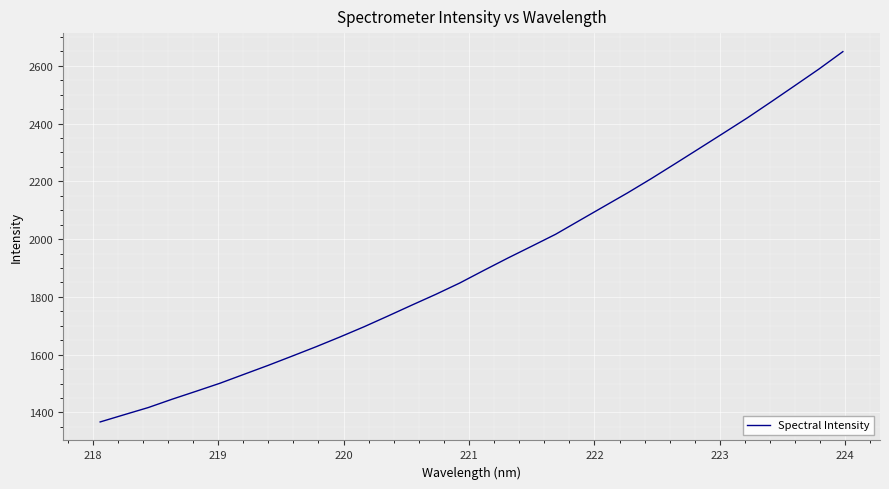

Reading left to right, list all the values displayed in this chart.

1367.0	1392.0	1416.7	1445.7	1473.2	1501.1	1531.9	1562.7	1594.7	1627.2	1661.1	1696.3	1733.5	1771.4	1808.7	1848.0	1891.4	1934.0	1975.1	2016.6	2064.4	2112.1	2159.7	2209.5	2261.3	2313.6	2366.2	2419.1	2474.9	2531.5	2588.6	2648.9